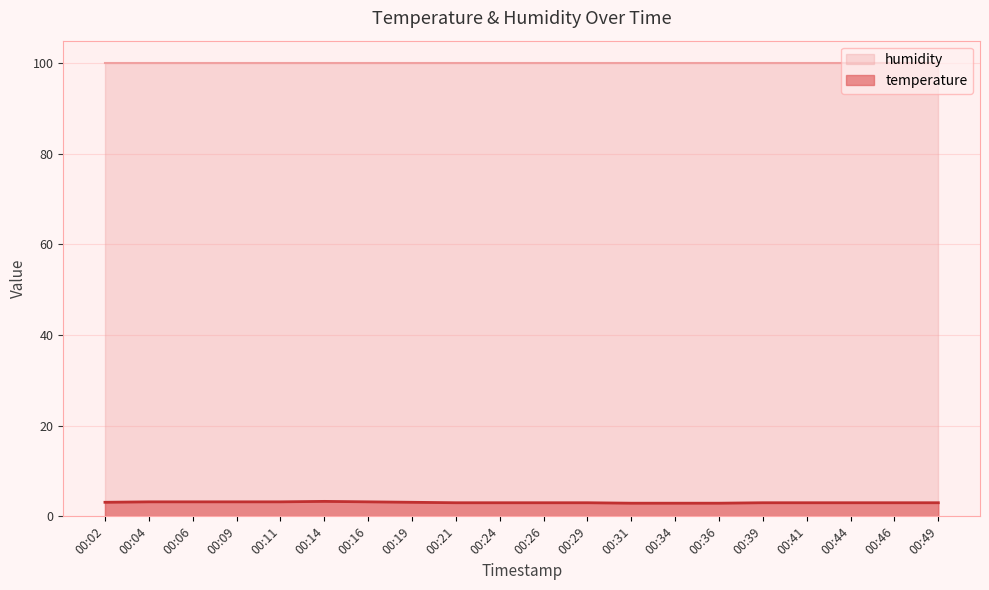

What is the maximum value shown in the chart?

99.9